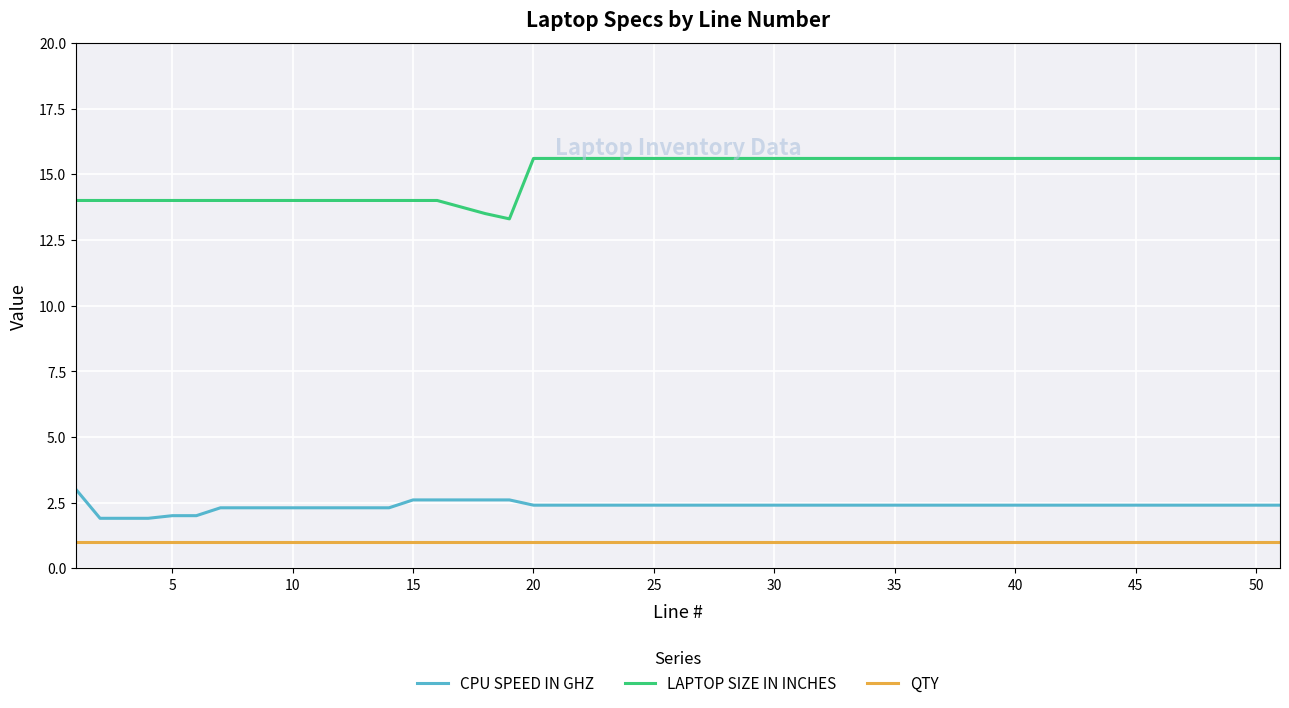

True or false: CPU SPEED IN GHZ and LAPTOP SIZE IN INCHES cross at least once.

False